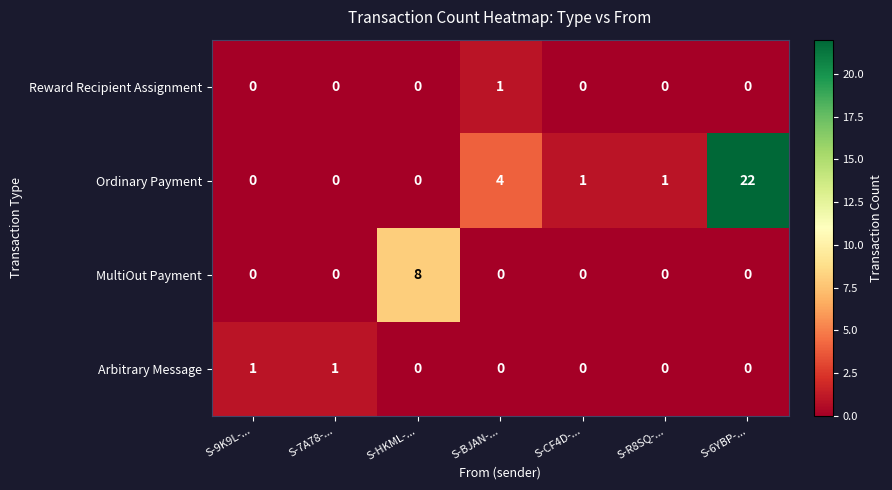

Count the MultiOut Payment values in the range 0 to 1.

6